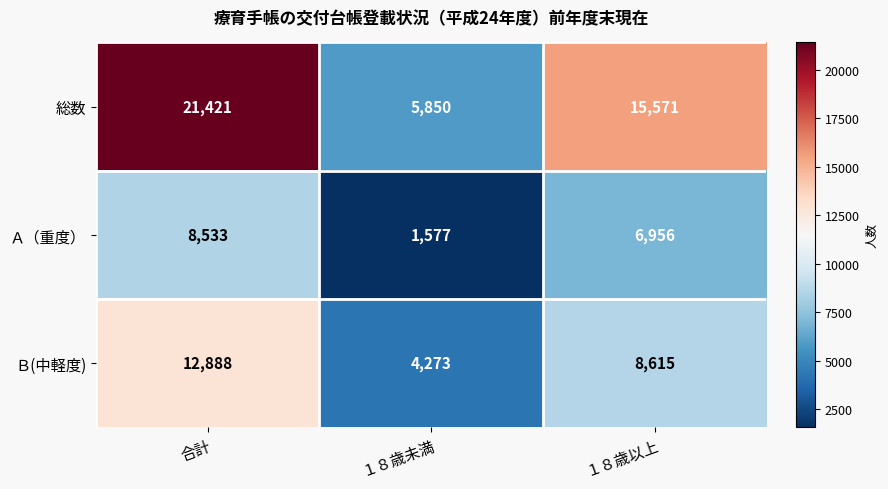

What is the spread (max minus min) of values at １８歳未満?

4273